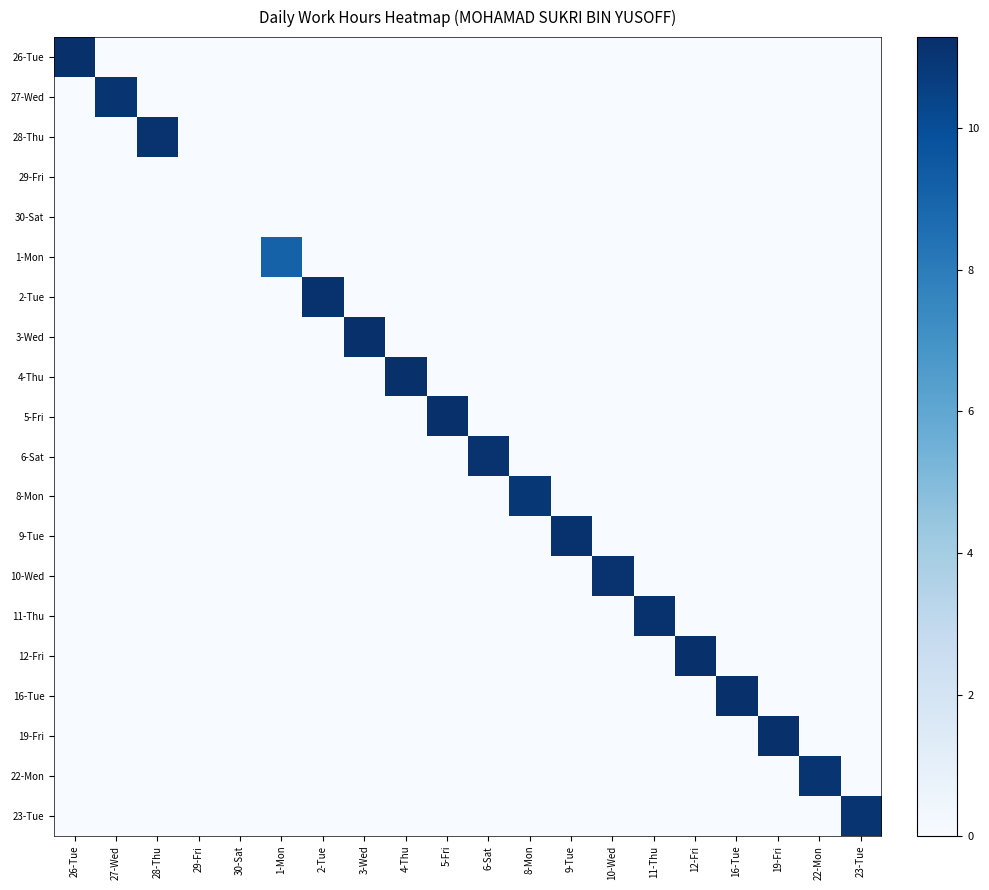

Reading left to right, extract all data points from this chart.

26-Tue: 26-Tue=11.2	27-Wed=0.0	28-Thu=0.0	29-Fri=0.0	30-Sat=0.0	1-Mon=0.0	2-Tue=0.0	3-Wed=0.0	4-Thu=0.0	5-Fri=0.0	6-Sat=0.0	8-Mon=0.0	9-Tue=0.0	10-Wed=0.0	11-Thu=0.0	12-Fri=0.0	16-Tue=0.0	19-Fri=0.0	22-Mon=0.0	23-Tue=0.0
27-Wed: 26-Tue=0.0	27-Wed=11.1	28-Thu=0.0	29-Fri=0.0	30-Sat=0.0	1-Mon=0.0	2-Tue=0.0	3-Wed=0.0	4-Thu=0.0	5-Fri=0.0	6-Sat=0.0	8-Mon=0.0	9-Tue=0.0	10-Wed=0.0	11-Thu=0.0	12-Fri=0.0	16-Tue=0.0	19-Fri=0.0	22-Mon=0.0	23-Tue=0.0
28-Thu: 26-Tue=0.0	27-Wed=0.0	28-Thu=11.1	29-Fri=0.0	30-Sat=0.0	1-Mon=0.0	2-Tue=0.0	3-Wed=0.0	4-Thu=0.0	5-Fri=0.0	6-Sat=0.0	8-Mon=0.0	9-Tue=0.0	10-Wed=0.0	11-Thu=0.0	12-Fri=0.0	16-Tue=0.0	19-Fri=0.0	22-Mon=0.0	23-Tue=0.0
29-Fri: 26-Tue=0.0	27-Wed=0.0	28-Thu=0.0	29-Fri=0.0	30-Sat=0.0	1-Mon=0.0	2-Tue=0.0	3-Wed=0.0	4-Thu=0.0	5-Fri=0.0	6-Sat=0.0	8-Mon=0.0	9-Tue=0.0	10-Wed=0.0	11-Thu=0.0	12-Fri=0.0	16-Tue=0.0	19-Fri=0.0	22-Mon=0.0	23-Tue=0.0
30-Sat: 26-Tue=0.0	27-Wed=0.0	28-Thu=0.0	29-Fri=0.0	30-Sat=0.0	1-Mon=0.0	2-Tue=0.0	3-Wed=0.0	4-Thu=0.0	5-Fri=0.0	6-Sat=0.0	8-Mon=0.0	9-Tue=0.0	10-Wed=0.0	11-Thu=0.0	12-Fri=0.0	16-Tue=0.0	19-Fri=0.0	22-Mon=0.0	23-Tue=0.0
1-Mon: 26-Tue=0.0	27-Wed=0.0	28-Thu=0.0	29-Fri=0.0	30-Sat=0.0	1-Mon=9.1	2-Tue=0.0	3-Wed=0.0	4-Thu=0.0	5-Fri=0.0	6-Sat=0.0	8-Mon=0.0	9-Tue=0.0	10-Wed=0.0	11-Thu=0.0	12-Fri=0.0	16-Tue=0.0	19-Fri=0.0	22-Mon=0.0	23-Tue=0.0
2-Tue: 26-Tue=0.0	27-Wed=0.0	28-Thu=0.0	29-Fri=0.0	30-Sat=0.0	1-Mon=0.0	2-Tue=11.2	3-Wed=0.0	4-Thu=0.0	5-Fri=0.0	6-Sat=0.0	8-Mon=0.0	9-Tue=0.0	10-Wed=0.0	11-Thu=0.0	12-Fri=0.0	16-Tue=0.0	19-Fri=0.0	22-Mon=0.0	23-Tue=0.0
3-Wed: 26-Tue=0.0	27-Wed=0.0	28-Thu=0.0	29-Fri=0.0	30-Sat=0.0	1-Mon=0.0	2-Tue=0.0	3-Wed=11.2	4-Thu=0.0	5-Fri=0.0	6-Sat=0.0	8-Mon=0.0	9-Tue=0.0	10-Wed=0.0	11-Thu=0.0	12-Fri=0.0	16-Tue=0.0	19-Fri=0.0	22-Mon=0.0	23-Tue=0.0
4-Thu: 26-Tue=0.0	27-Wed=0.0	28-Thu=0.0	29-Fri=0.0	30-Sat=0.0	1-Mon=0.0	2-Tue=0.0	3-Wed=0.0	4-Thu=11.3	5-Fri=0.0	6-Sat=0.0	8-Mon=0.0	9-Tue=0.0	10-Wed=0.0	11-Thu=0.0	12-Fri=0.0	16-Tue=0.0	19-Fri=0.0	22-Mon=0.0	23-Tue=0.0
5-Fri: 26-Tue=0.0	27-Wed=0.0	28-Thu=0.0	29-Fri=0.0	30-Sat=0.0	1-Mon=0.0	2-Tue=0.0	3-Wed=0.0	4-Thu=0.0	5-Fri=11.2	6-Sat=0.0	8-Mon=0.0	9-Tue=0.0	10-Wed=0.0	11-Thu=0.0	12-Fri=0.0	16-Tue=0.0	19-Fri=0.0	22-Mon=0.0	23-Tue=0.0
6-Sat: 26-Tue=0.0	27-Wed=0.0	28-Thu=0.0	29-Fri=0.0	30-Sat=0.0	1-Mon=0.0	2-Tue=0.0	3-Wed=0.0	4-Thu=0.0	5-Fri=0.0	6-Sat=11.1	8-Mon=0.0	9-Tue=0.0	10-Wed=0.0	11-Thu=0.0	12-Fri=0.0	16-Tue=0.0	19-Fri=0.0	22-Mon=0.0	23-Tue=0.0
8-Mon: 26-Tue=0.0	27-Wed=0.0	28-Thu=0.0	29-Fri=0.0	30-Sat=0.0	1-Mon=0.0	2-Tue=0.0	3-Wed=0.0	4-Thu=0.0	5-Fri=0.0	6-Sat=0.0	8-Mon=11.0	9-Tue=0.0	10-Wed=0.0	11-Thu=0.0	12-Fri=0.0	16-Tue=0.0	19-Fri=0.0	22-Mon=0.0	23-Tue=0.0
9-Tue: 26-Tue=0.0	27-Wed=0.0	28-Thu=0.0	29-Fri=0.0	30-Sat=0.0	1-Mon=0.0	2-Tue=0.0	3-Wed=0.0	4-Thu=0.0	5-Fri=0.0	6-Sat=0.0	8-Mon=0.0	9-Tue=11.2	10-Wed=0.0	11-Thu=0.0	12-Fri=0.0	16-Tue=0.0	19-Fri=0.0	22-Mon=0.0	23-Tue=0.0
10-Wed: 26-Tue=0.0	27-Wed=0.0	28-Thu=0.0	29-Fri=0.0	30-Sat=0.0	1-Mon=0.0	2-Tue=0.0	3-Wed=0.0	4-Thu=0.0	5-Fri=0.0	6-Sat=0.0	8-Mon=0.0	9-Tue=0.0	10-Wed=11.2	11-Thu=0.0	12-Fri=0.0	16-Tue=0.0	19-Fri=0.0	22-Mon=0.0	23-Tue=0.0
11-Thu: 26-Tue=0.0	27-Wed=0.0	28-Thu=0.0	29-Fri=0.0	30-Sat=0.0	1-Mon=0.0	2-Tue=0.0	3-Wed=0.0	4-Thu=0.0	5-Fri=0.0	6-Sat=0.0	8-Mon=0.0	9-Tue=0.0	10-Wed=0.0	11-Thu=11.2	12-Fri=0.0	16-Tue=0.0	19-Fri=0.0	22-Mon=0.0	23-Tue=0.0
12-Fri: 26-Tue=0.0	27-Wed=0.0	28-Thu=0.0	29-Fri=0.0	30-Sat=0.0	1-Mon=0.0	2-Tue=0.0	3-Wed=0.0	4-Thu=0.0	5-Fri=0.0	6-Sat=0.0	8-Mon=0.0	9-Tue=0.0	10-Wed=0.0	11-Thu=0.0	12-Fri=11.2	16-Tue=0.0	19-Fri=0.0	22-Mon=0.0	23-Tue=0.0
16-Tue: 26-Tue=0.0	27-Wed=0.0	28-Thu=0.0	29-Fri=0.0	30-Sat=0.0	1-Mon=0.0	2-Tue=0.0	3-Wed=0.0	4-Thu=0.0	5-Fri=0.0	6-Sat=0.0	8-Mon=0.0	9-Tue=0.0	10-Wed=0.0	11-Thu=0.0	12-Fri=0.0	16-Tue=11.3	19-Fri=0.0	22-Mon=0.0	23-Tue=0.0
19-Fri: 26-Tue=0.0	27-Wed=0.0	28-Thu=0.0	29-Fri=0.0	30-Sat=0.0	1-Mon=0.0	2-Tue=0.0	3-Wed=0.0	4-Thu=0.0	5-Fri=0.0	6-Sat=0.0	8-Mon=0.0	9-Tue=0.0	10-Wed=0.0	11-Thu=0.0	12-Fri=0.0	16-Tue=0.0	19-Fri=11.2	22-Mon=0.0	23-Tue=0.0
22-Mon: 26-Tue=0.0	27-Wed=0.0	28-Thu=0.0	29-Fri=0.0	30-Sat=0.0	1-Mon=0.0	2-Tue=0.0	3-Wed=0.0	4-Thu=0.0	5-Fri=0.0	6-Sat=0.0	8-Mon=0.0	9-Tue=0.0	10-Wed=0.0	11-Thu=0.0	12-Fri=0.0	16-Tue=0.0	19-Fri=0.0	22-Mon=11.1	23-Tue=0.0
23-Tue: 26-Tue=0.0	27-Wed=0.0	28-Thu=0.0	29-Fri=0.0	30-Sat=0.0	1-Mon=0.0	2-Tue=0.0	3-Wed=0.0	4-Thu=0.0	5-Fri=0.0	6-Sat=0.0	8-Mon=0.0	9-Tue=0.0	10-Wed=0.0	11-Thu=0.0	12-Fri=0.0	16-Tue=0.0	19-Fri=0.0	22-Mon=0.0	23-Tue=11.1